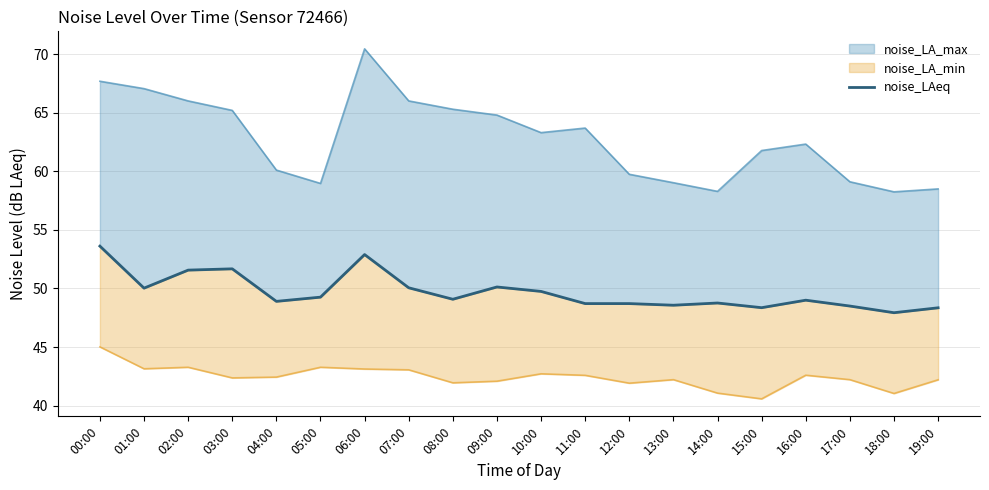

Reading left to right, list all the values displayed in this chart.

53.6	50.0	51.6	51.7	48.9	49.3	52.9	50.1	49.1	50.1	49.8	48.7	48.7	48.6	48.8	48.4	49.0	48.5	47.9	48.4